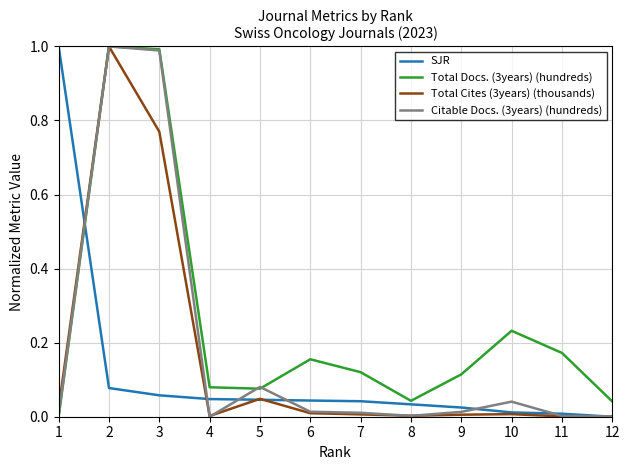

At which category is the sum across all series the highest?

2